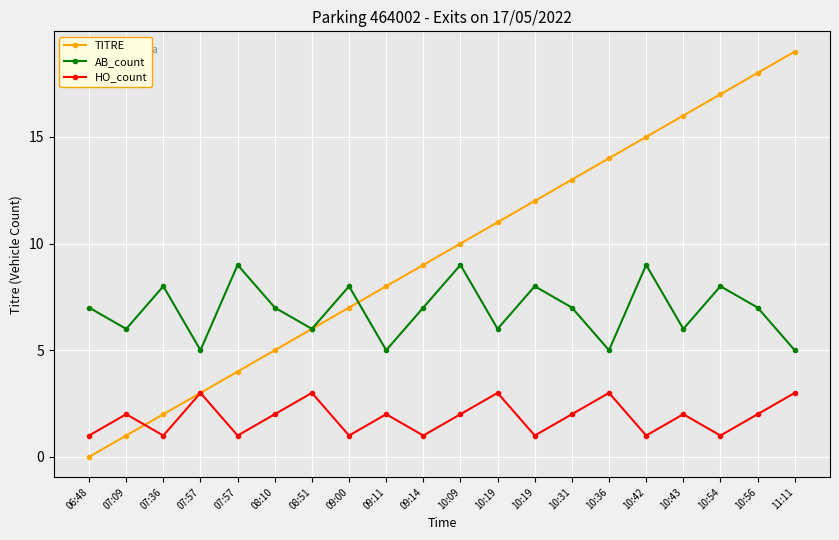

In HO_count, how many points are lower than both neighbors (excluding endpoints)?

7